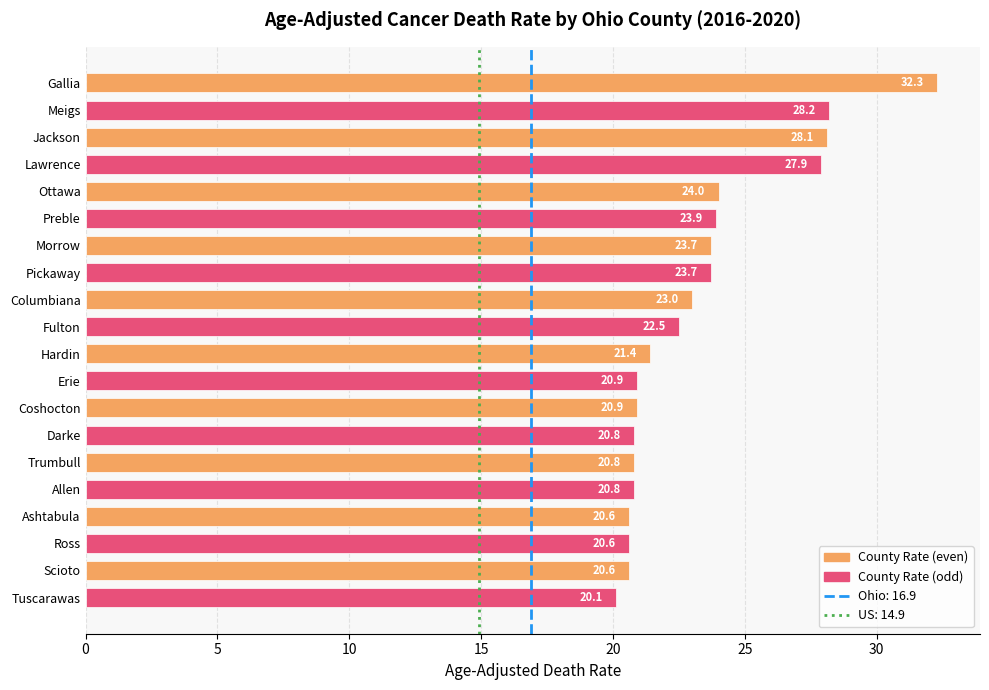

Reading top to bottom, what are all the values shown in this chart?

Gallia=32.3	Meigs=28.2	Jackson=28.1	Lawrence=27.9	Ottawa=24.0	Preble=23.9	Morrow=23.7	Pickaway=23.7	Columbiana=23.0	Fulton=22.5	Hardin=21.4	Erie=20.9	Coshocton=20.9	Darke=20.8	Trumbull=20.8	Allen=20.8	Ashtabula=20.6	Ross=20.6	Scioto=20.6	Tuscarawas=20.1